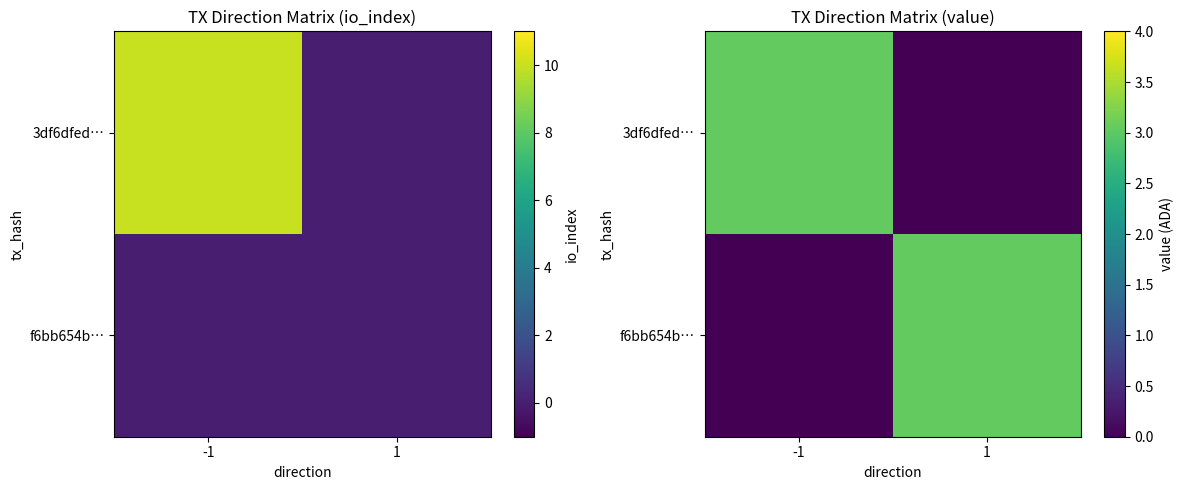

How many data points in f6bb654b… are less than 3?

1